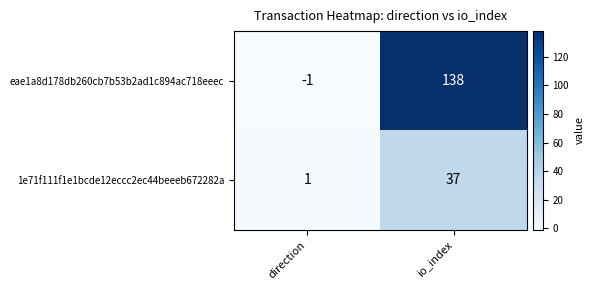

Which category has the lowest value across all series?

direction